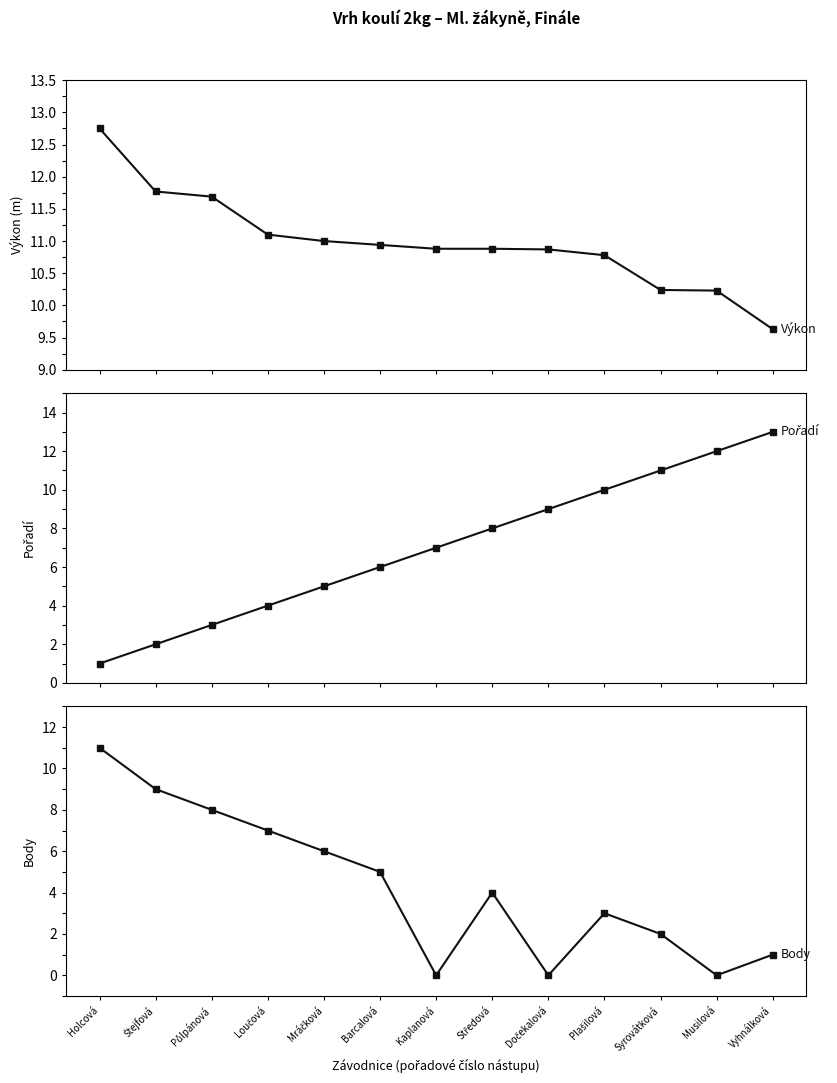

True or false: Body and Výkon intersect in this chart.

False